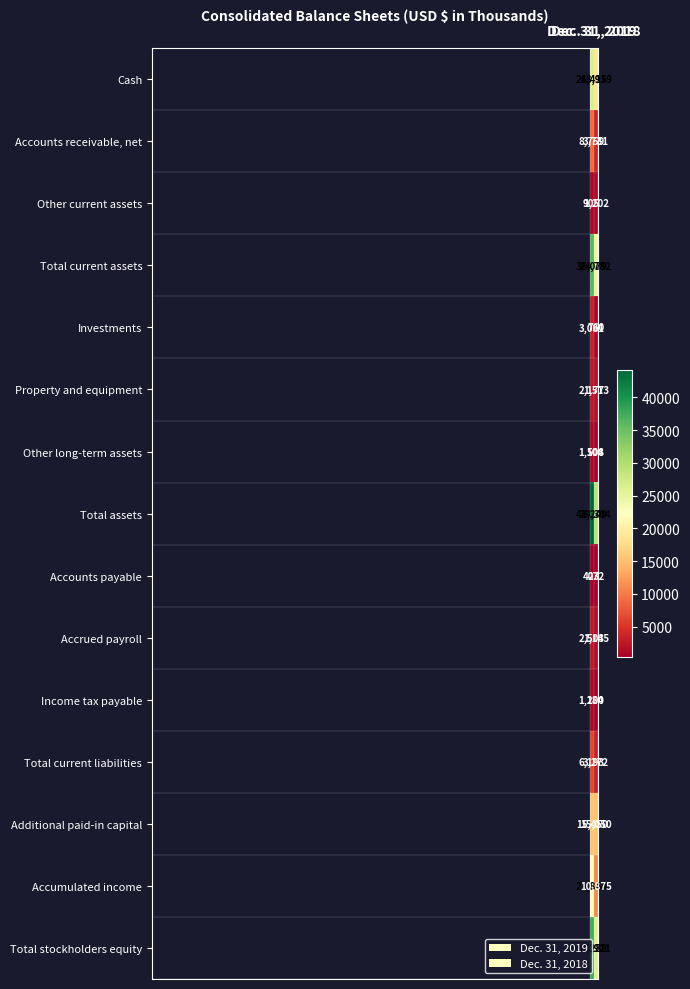

At which category is the sum across all series the highest?

Dec. 31, 2019